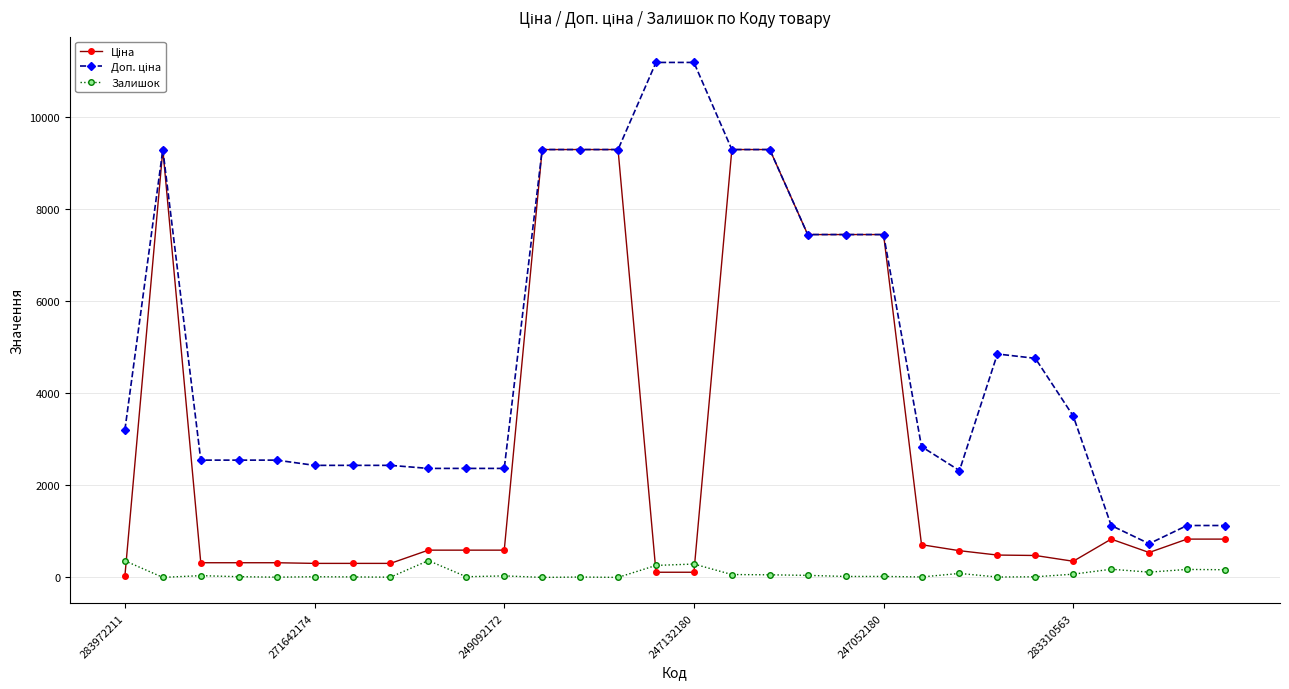

What is the greatest value displayed?

11182.0